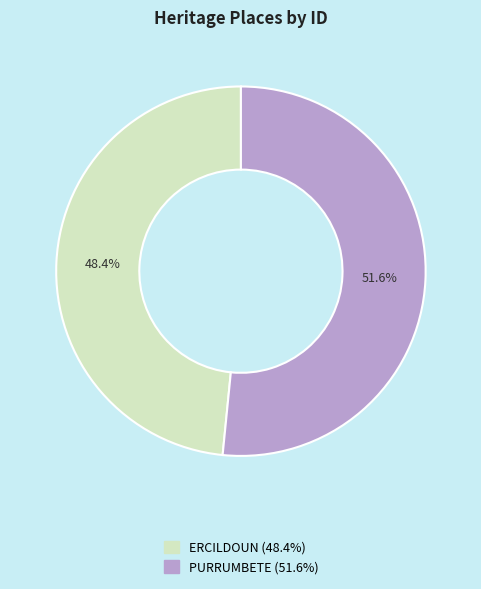

What is the largest slice in the pie chart?

PURRUMBETE